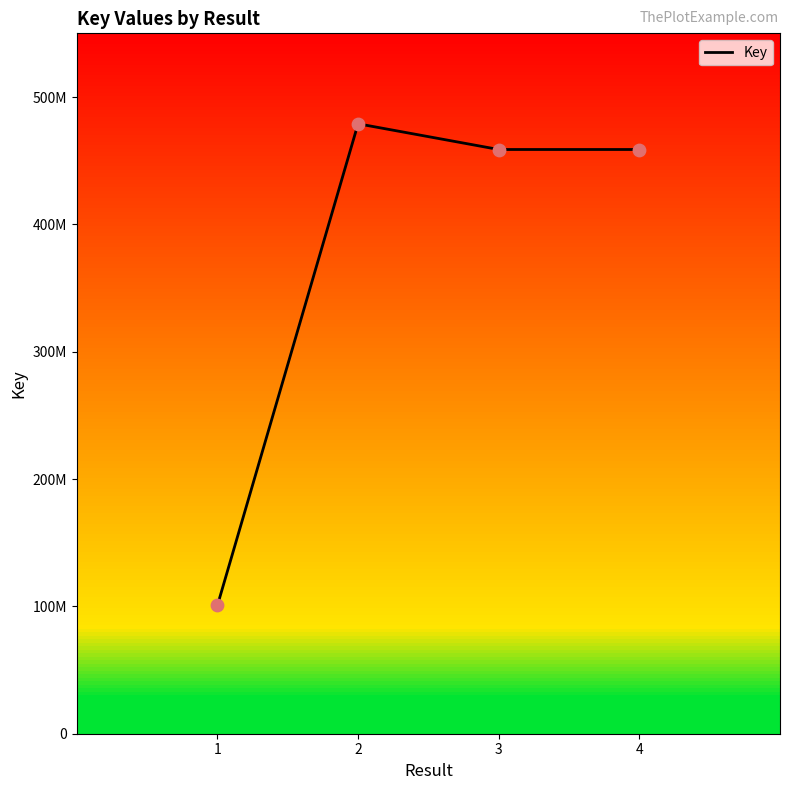

What is the change in value from 2 to 3?

-20196028